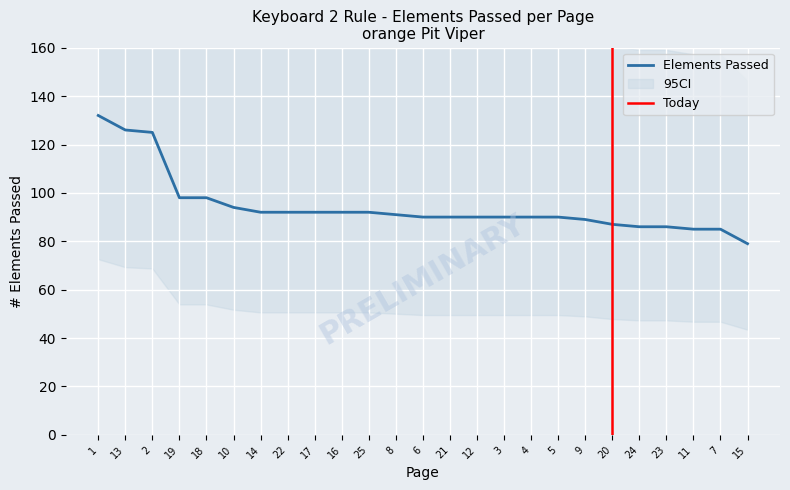

Is it true that Elements Passed equals 155 at 8?

False